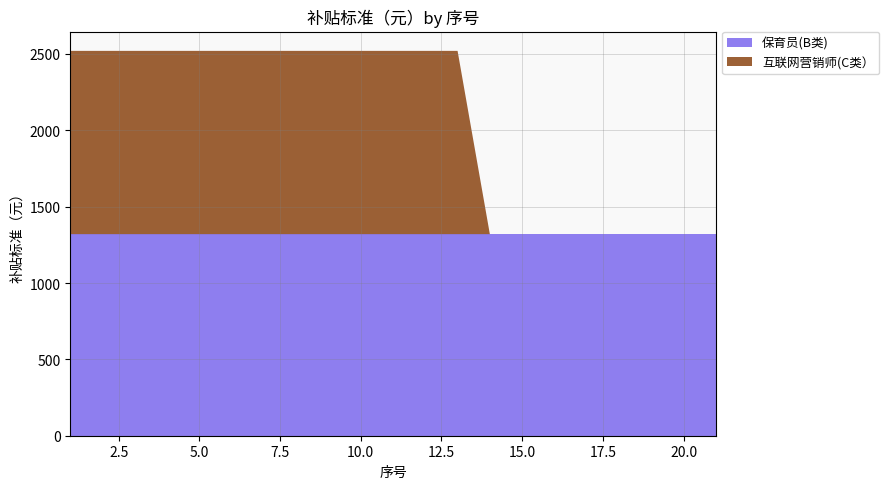

Reading left to right, extract all data points from this chart.

保育员(B类): 1320	1320	1320	1320	1320	1320	1320	1320	1320	1320	1320	1320	1320	1320	1320	1320	1320	1320	1320	1320	1320
互联网营销师(C类）: 1200	1200	1200	1200	1200	1200	1200	1200	1200	1200	1200	1200	1200	0	0	0	0	0	0	0	0